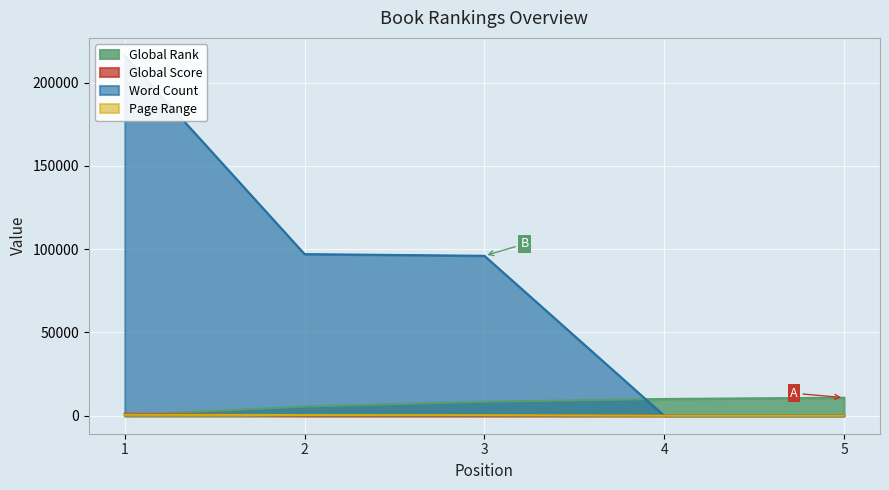

How many categories are shown in the chart?

5